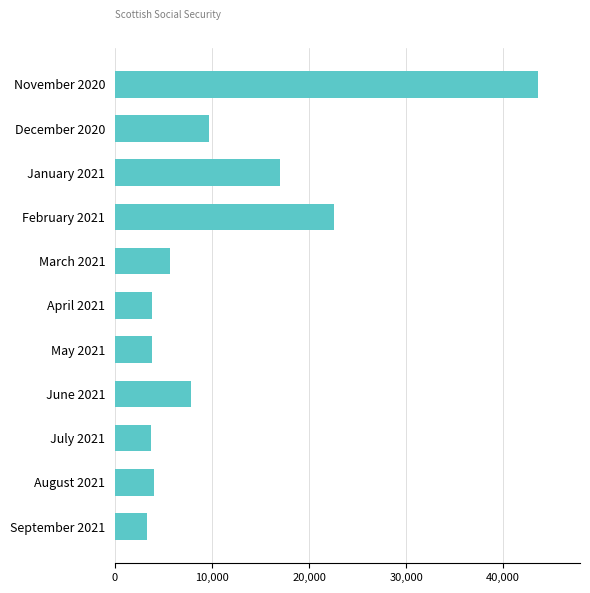

At which label is the value closest to 23455?

February 2021